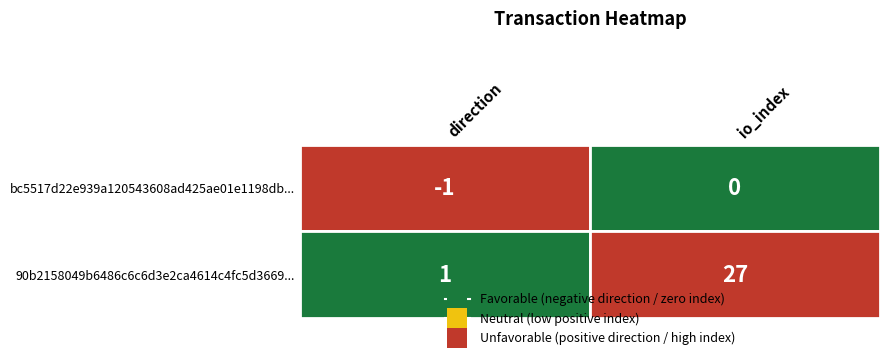

Which series has the widest spread of values?

90b2158049b6486c6c6d3e2ca4614c4fc5d3669